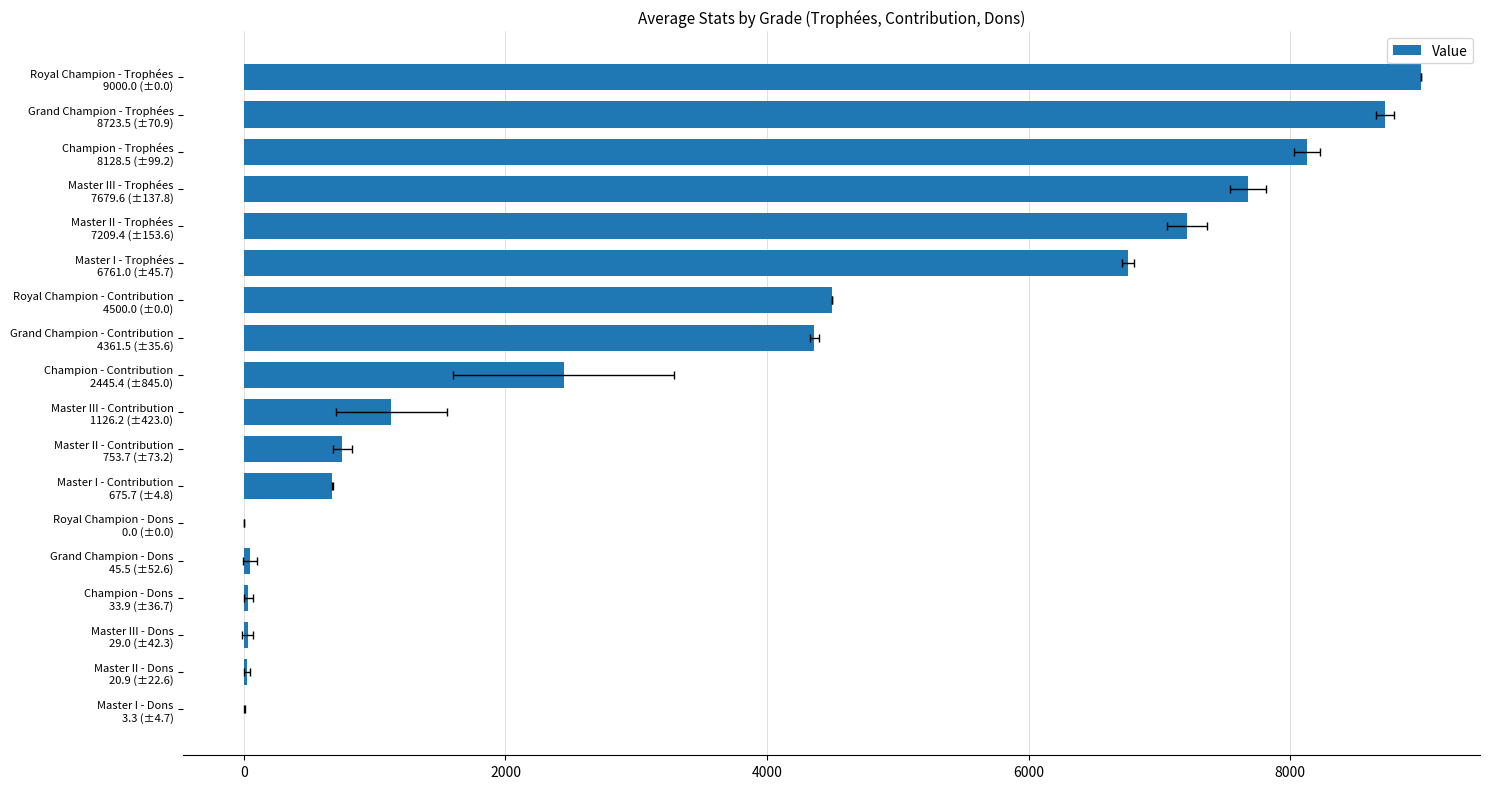

Are the bars horizontal?

Yes